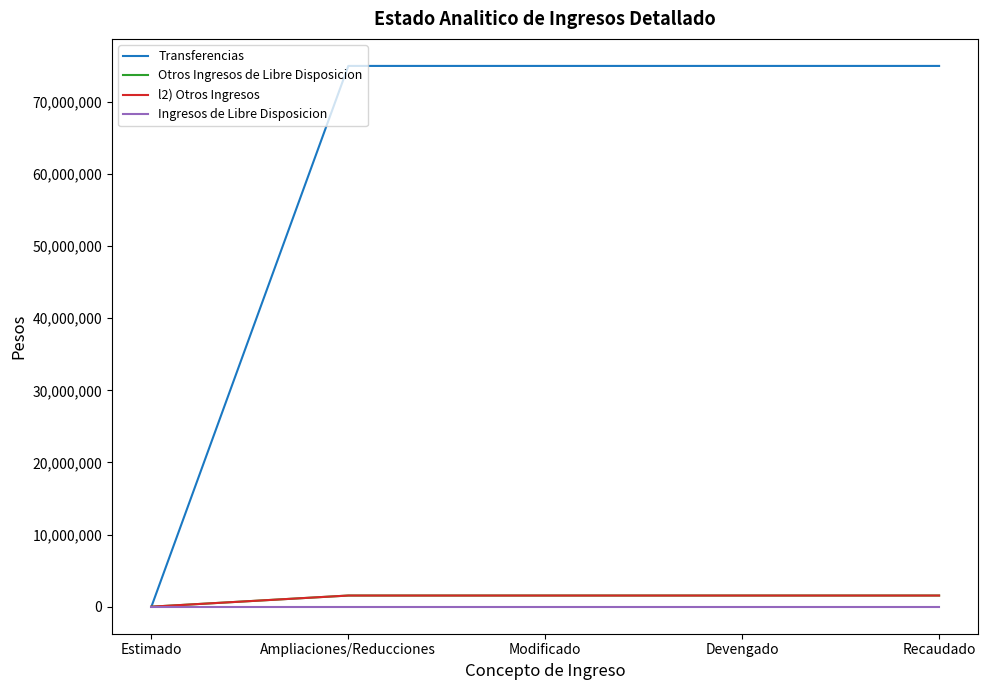

Is this an area chart (filled region under the line)?

No